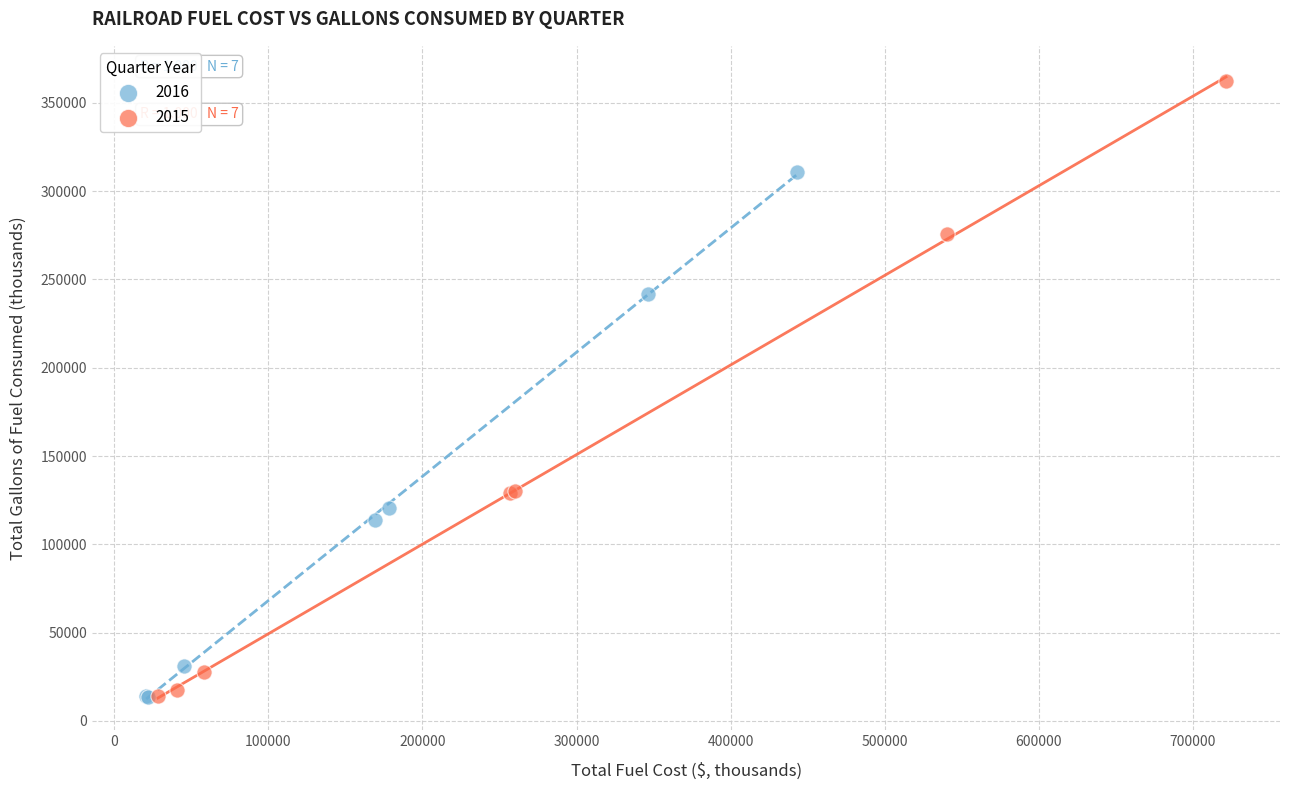

Which series has the largest Y range (max minus min)?

2015